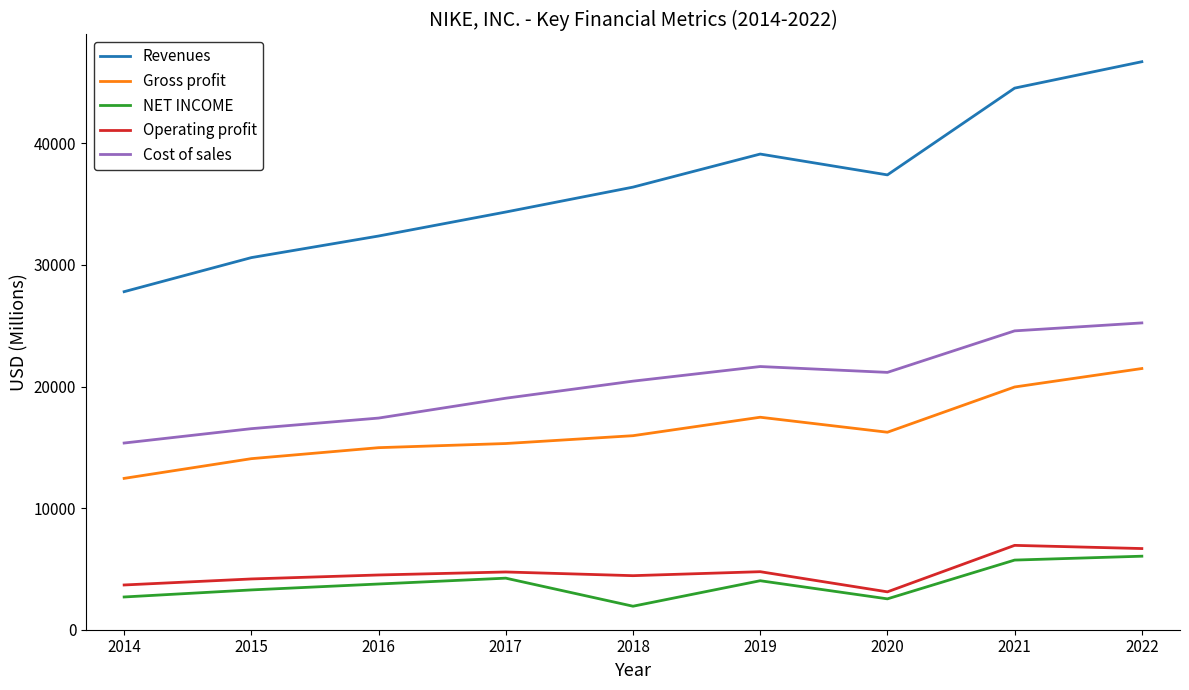

Rank the categories by Revenues value from highest to lowest.

2022, 2021, 2019, 2020, 2018, 2017, 2016, 2015, 2014